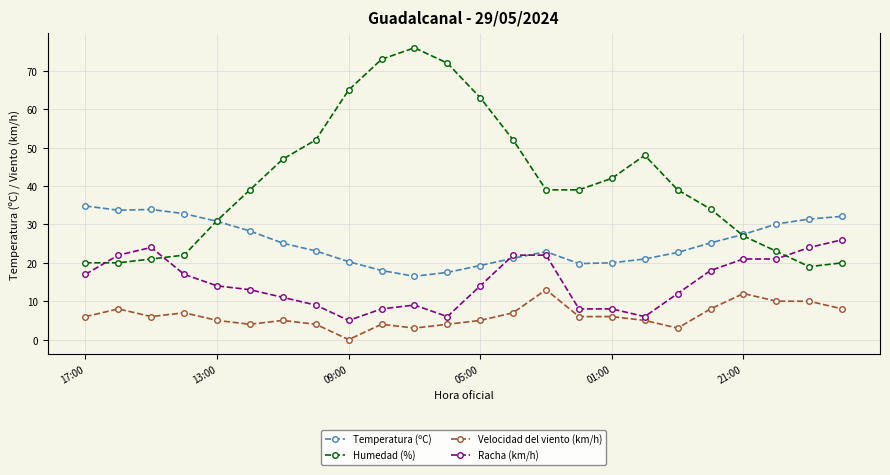

What is the value of the Temperatura (ºC) point at the 22nd from the left?

30.1